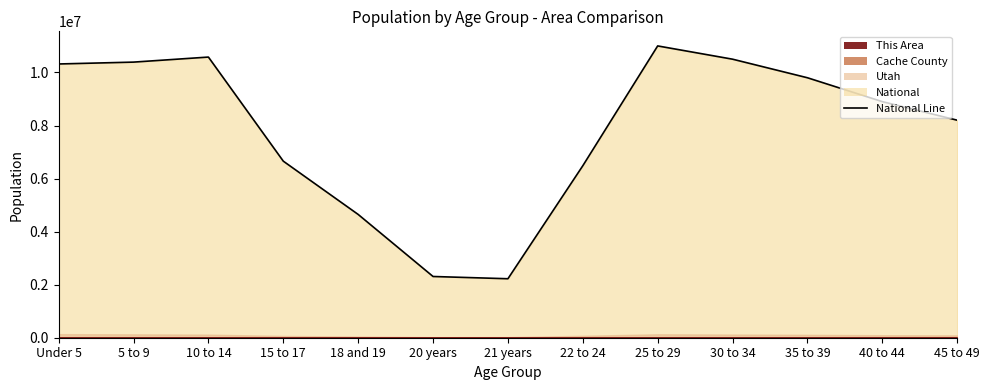

Count the number of categories in the chart.

13